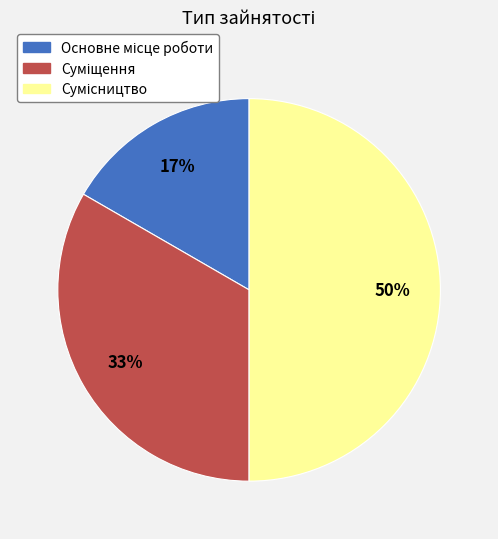

To the nearest percent, what is the difference between the largest and smallest slice percentages?

33%